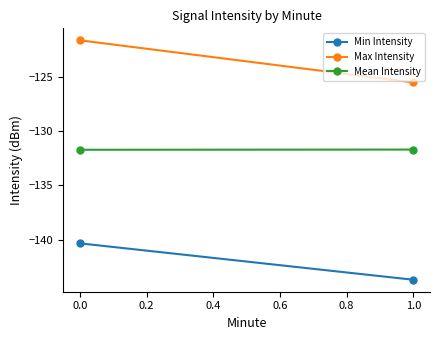

What is the maximum value for Min Intensity?

-140.3